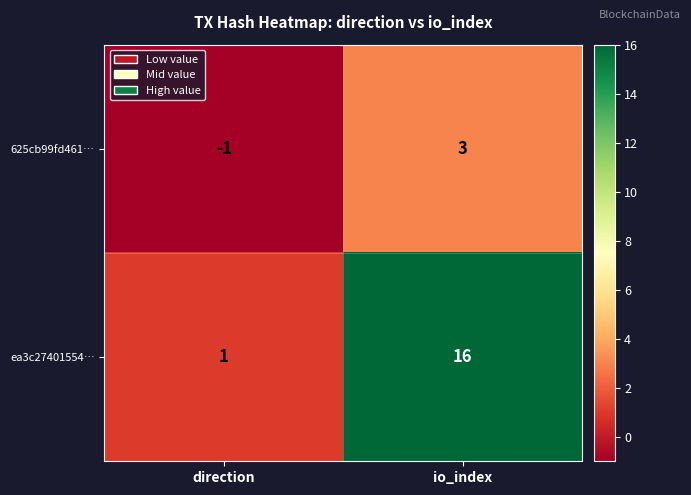

The value of 625cb99fd461… at io_index is 3. True or false?

True